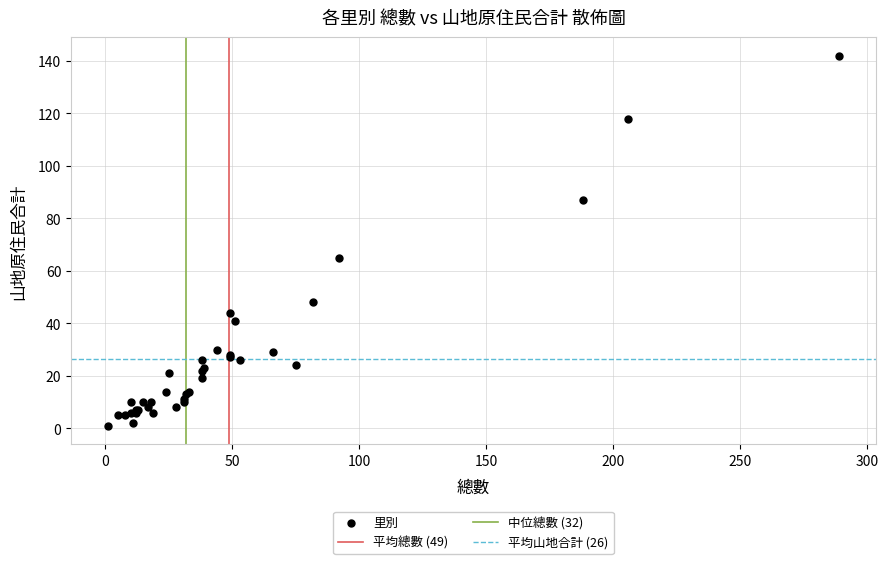

What Y value in the scatter plot is closest to 71?

65